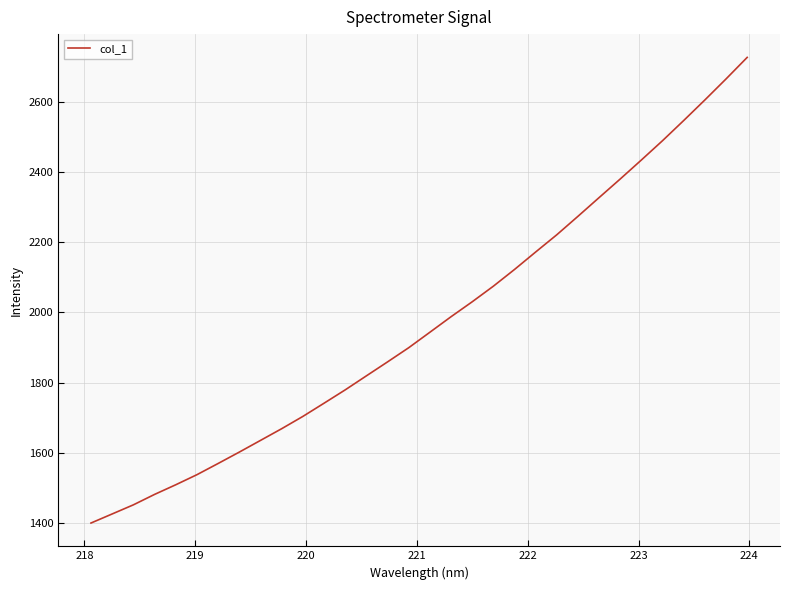

What is the maximum value shown in the chart?

2726.7